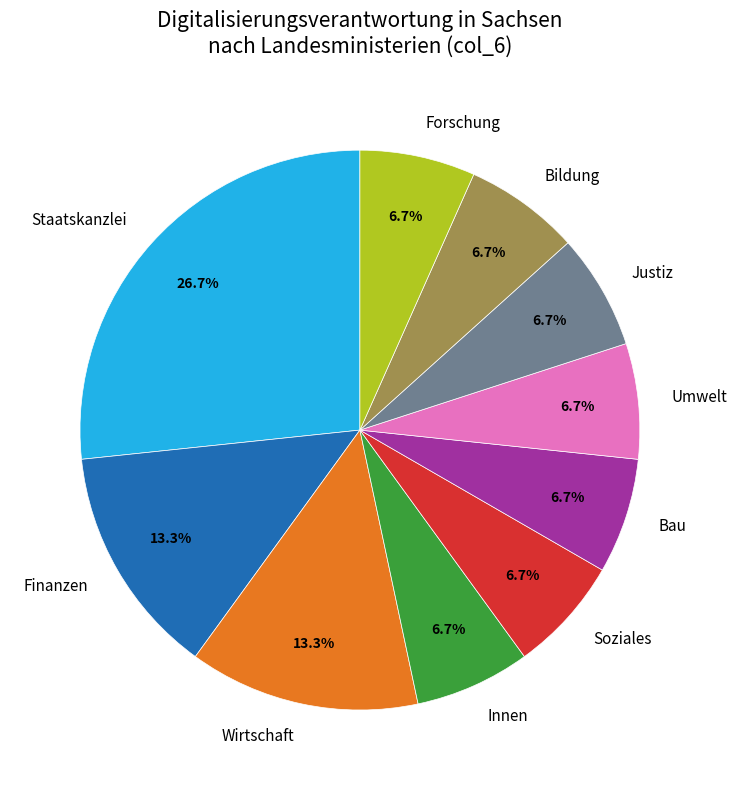

True or false: Soziales accounts for 7% of the total.

True